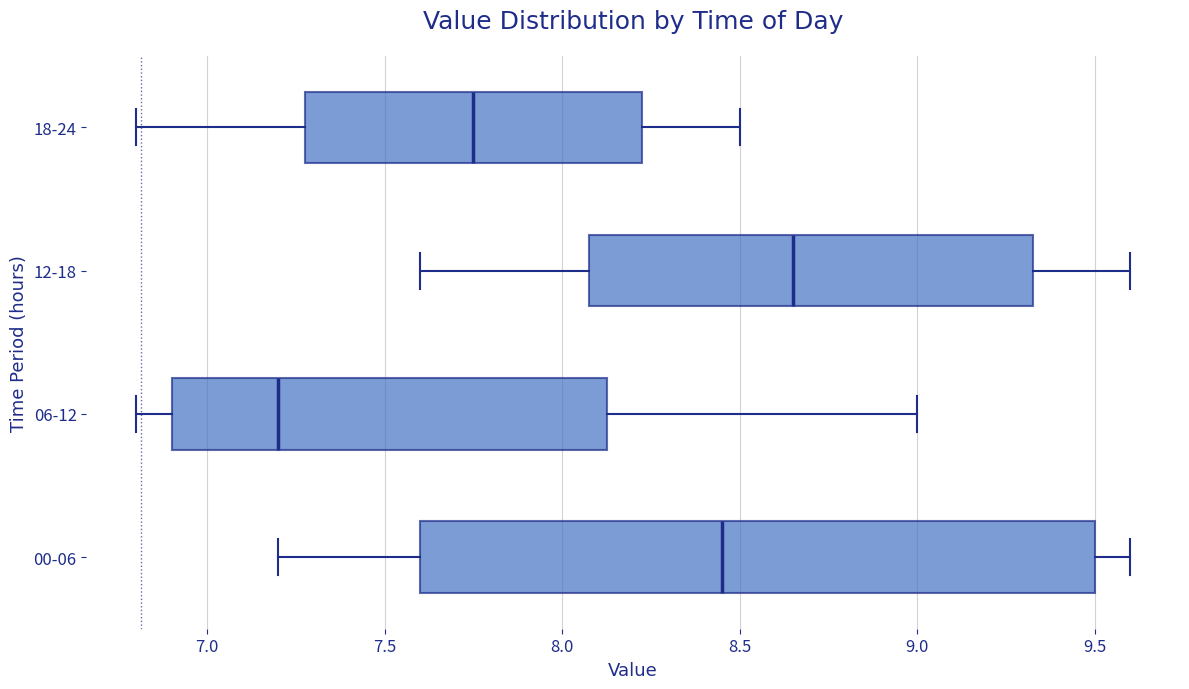

Where does the median line of the box for 06-12 sit on the x-axis? The values are not printed on the chart, so give them approximately, as read against the axis.

7.20